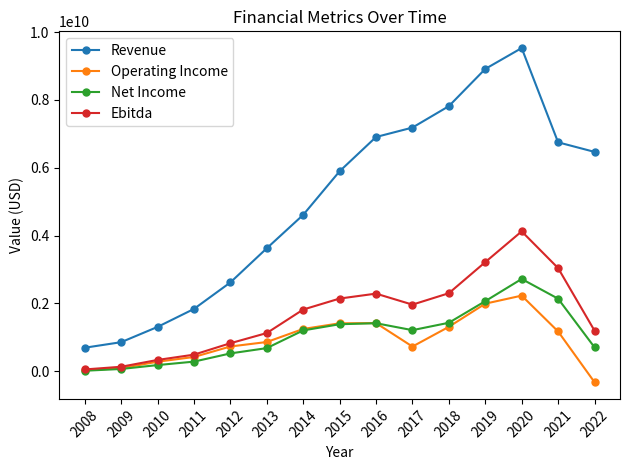

The Revenue series shows 4415133600 at 2022. True or false?

False